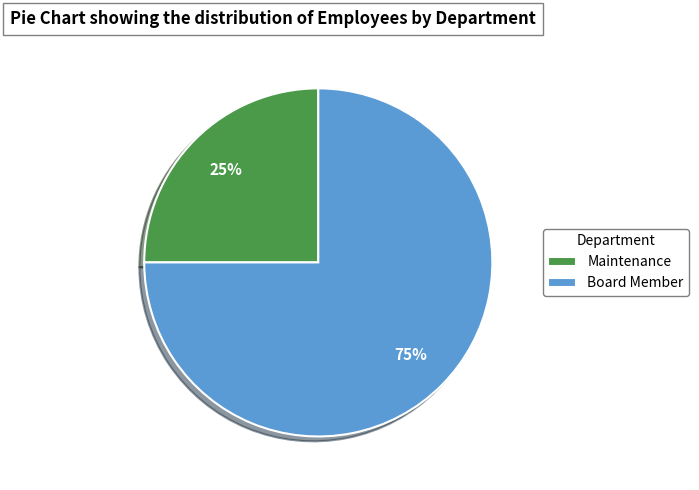

Combined, do Maintenance and Board Member account for over 50%?

Yes